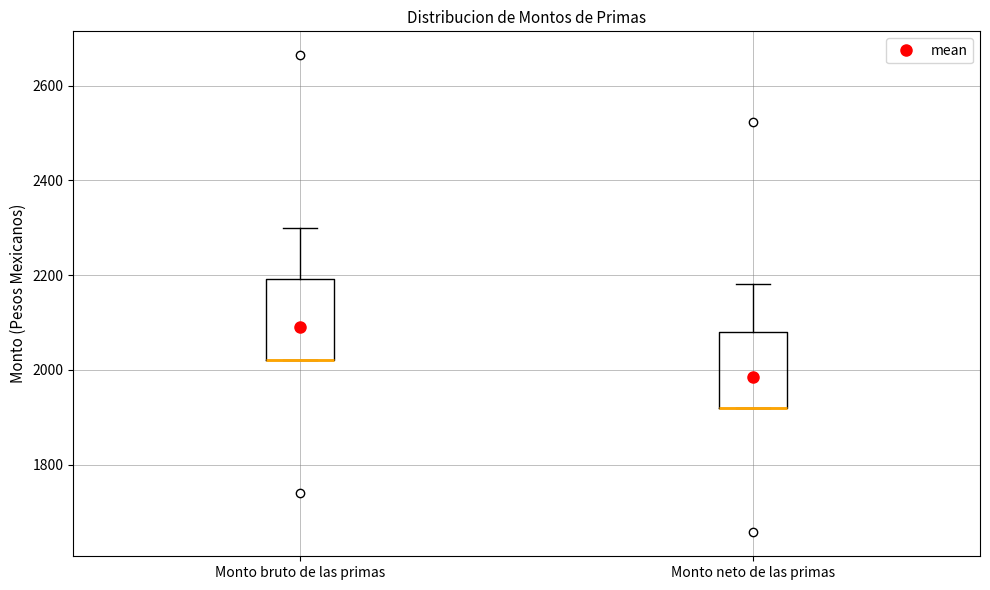

Where does the upper whisker of the box for Monto neto de las primas end on the y-axis? The values are not printed on the chart, so give them approximately, as read against the axis.

2180